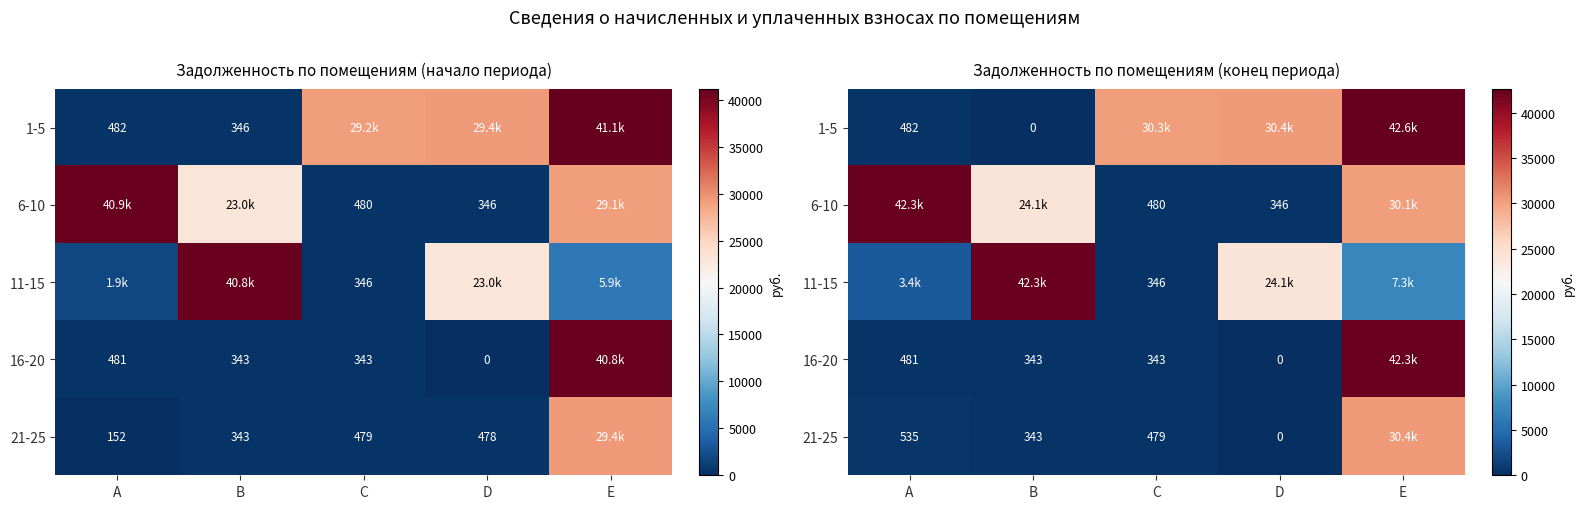

The value of 11-15 at D is 24064.3. True or false?

True